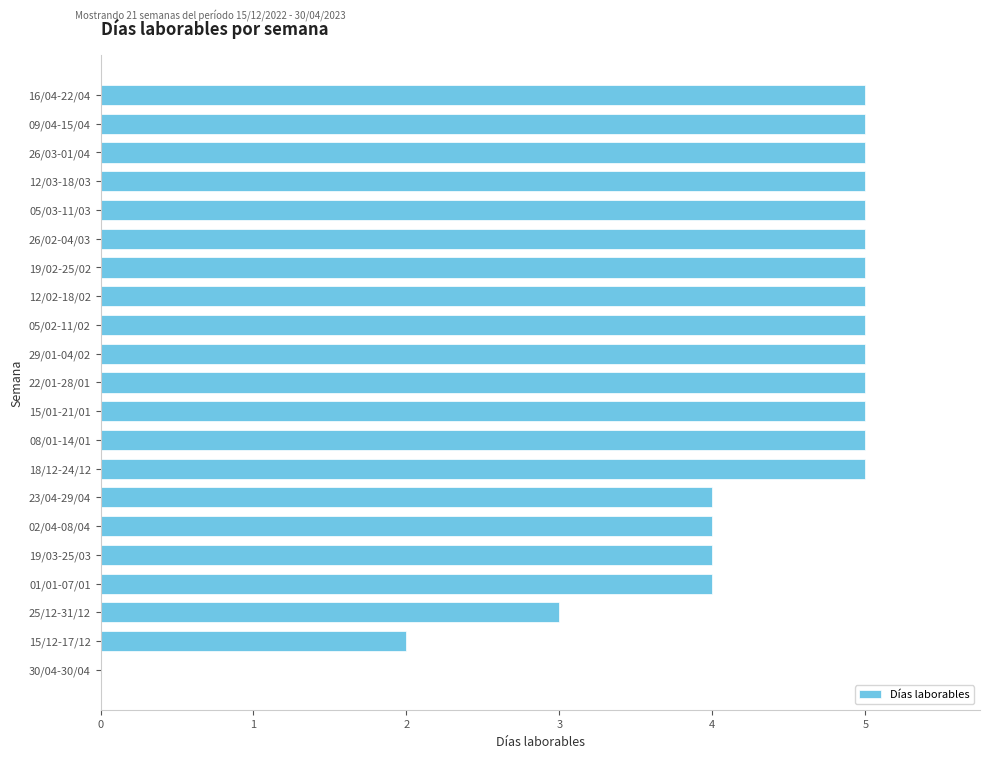

The chart shows a value of 7 at 26/03-01/04. True or false?

False